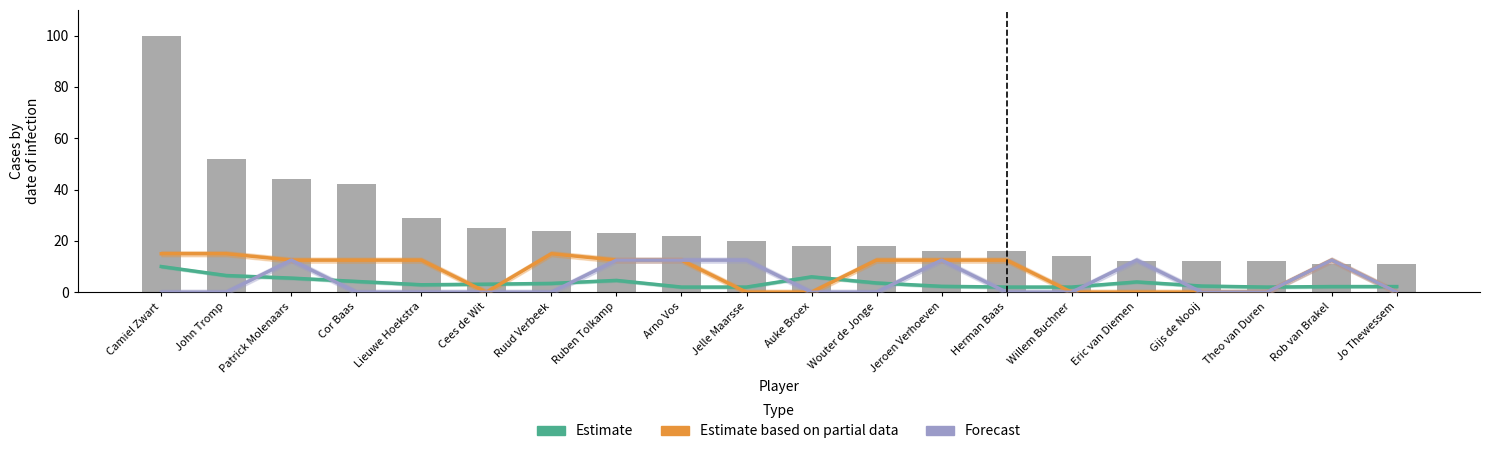

Reading left to right, extract all data points from this chart.

Gem. score (Estimate): Camiel Zwart=10.0	John Tromp=6.5	Patrick Molenaars=5.5	Cor Baas=4.2	Lieuwe Hoekstra=2.9	Cees de Wit=3.1	Ruud Verbeek=3.4	Ruben Tolkamp=4.6	Arno Vos=2.0	Jelle Maarsse=2.0	Auke Broex=6.0	Wouter de Jonge=3.6	Jeroen Verhoeven=2.3	Herman Baas=2.0	Willem Buchner=2.0	Eric van Diemen=4.0	Gijs de Nooij=2.4	Theo van Duren=2.0	Rob van Brakel=2.2	Jo Thewessem=2.2
pos1 (Partial Estimate): Camiel Zwart=15.0	John Tromp=15.0	Patrick Molenaars=12.5	Cor Baas=12.5	Lieuwe Hoekstra=12.5	Cees de Wit=0.0	Ruud Verbeek=15.0	Ruben Tolkamp=12.5	Arno Vos=12.5	Jelle Maarsse=0.0	Auke Broex=0.0	Wouter de Jonge=12.5	Jeroen Verhoeven=12.5	Herman Baas=12.5	Willem Buchner=0.0	Eric van Diemen=0.0	Gijs de Nooij=0.0	Theo van Duren=0.0	Rob van Brakel=12.5	Jo Thewessem=0.0
pos2 (Forecast): Camiel Zwart=0.0	John Tromp=0.0	Patrick Molenaars=12.5	Cor Baas=0.0	Lieuwe Hoekstra=0.0	Cees de Wit=0.0	Ruud Verbeek=0.0	Ruben Tolkamp=12.5	Arno Vos=12.5	Jelle Maarsse=12.5	Auke Broex=0.0	Wouter de Jonge=0.0	Jeroen Verhoeven=12.5	Herman Baas=0.0	Willem Buchner=0.0	Eric van Diemen=12.5	Gijs de Nooij=0.0	Theo van Duren=0.0	Rob van Brakel=12.5	Jo Thewessem=0.0
Totaal: Camiel Zwart=100.0	John Tromp=52.0	Patrick Molenaars=44.0	Cor Baas=42.0	Lieuwe Hoekstra=29.0	Cees de Wit=25.0	Ruud Verbeek=24.0	Ruben Tolkamp=23.0	Arno Vos=22.0	Jelle Maarsse=20.0	Auke Broex=18.0	Wouter de Jonge=18.0	Jeroen Verhoeven=16.0	Herman Baas=16.0	Willem Buchner=14.0	Eric van Diemen=12.0	Gijs de Nooij=12.0	Theo van Duren=12.0	Rob van Brakel=11.0	Jo Thewessem=11.0